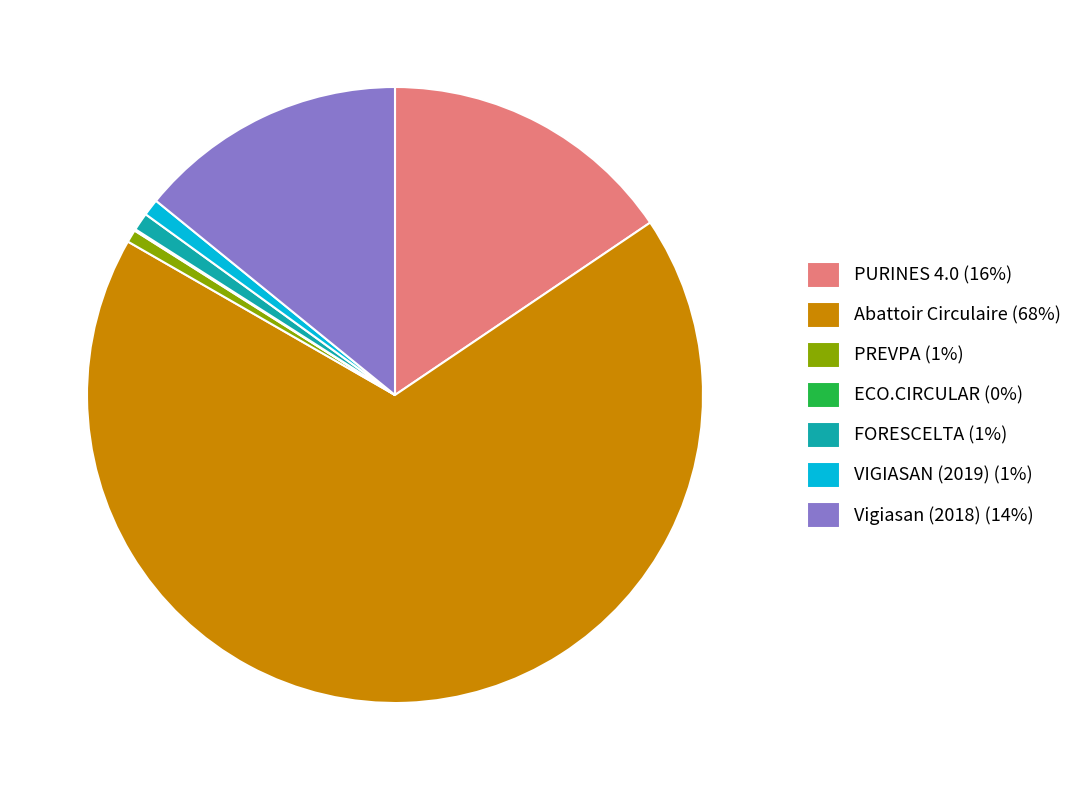

Approximately how many times larger is the value at Abattoir Circulaire (68%) compared to FORESCELTA (1%)?

72.1